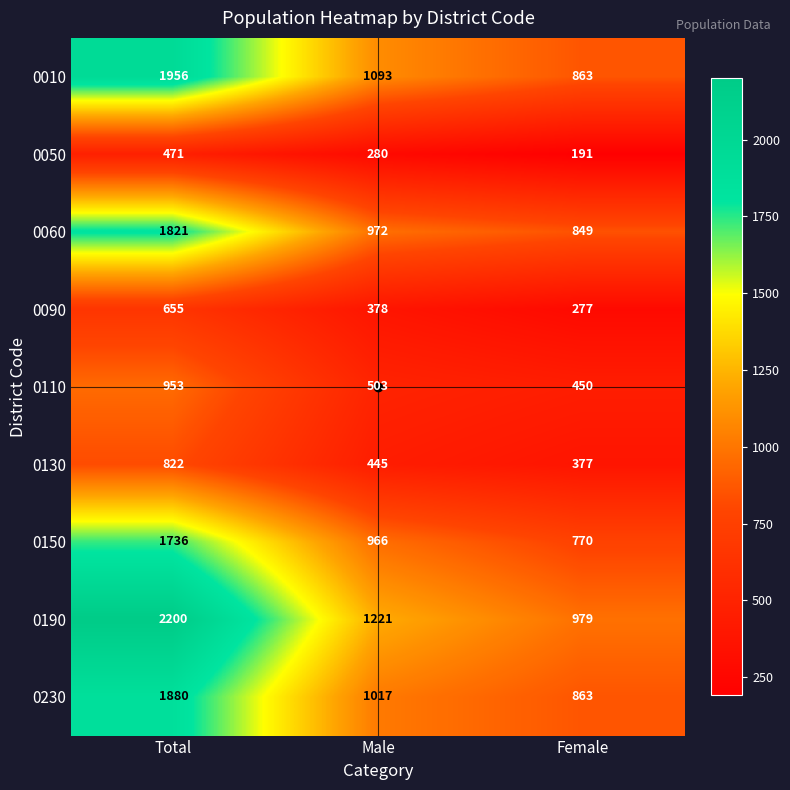

What is the maximum value for 0150?

1736